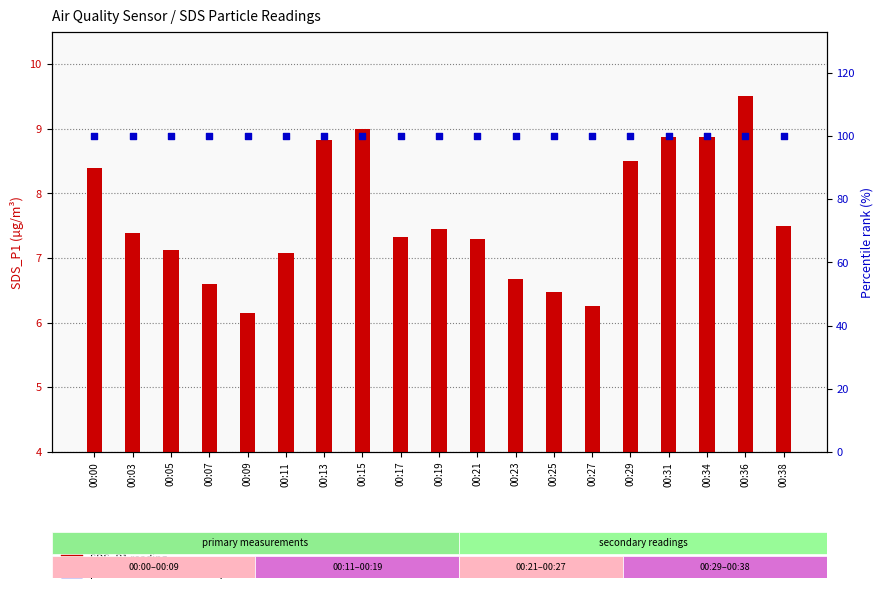

Which series has the widest spread of Y values?

SDS_P1 reading